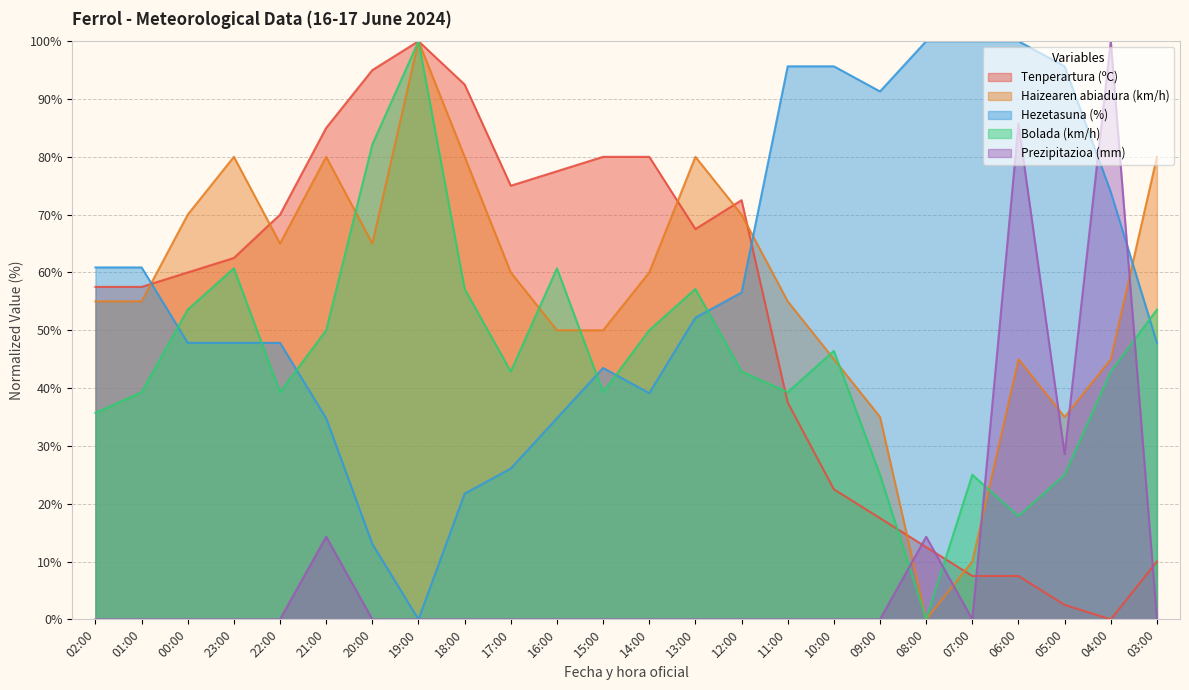

How many data points in Bolada (km/h) are less than 42?

10